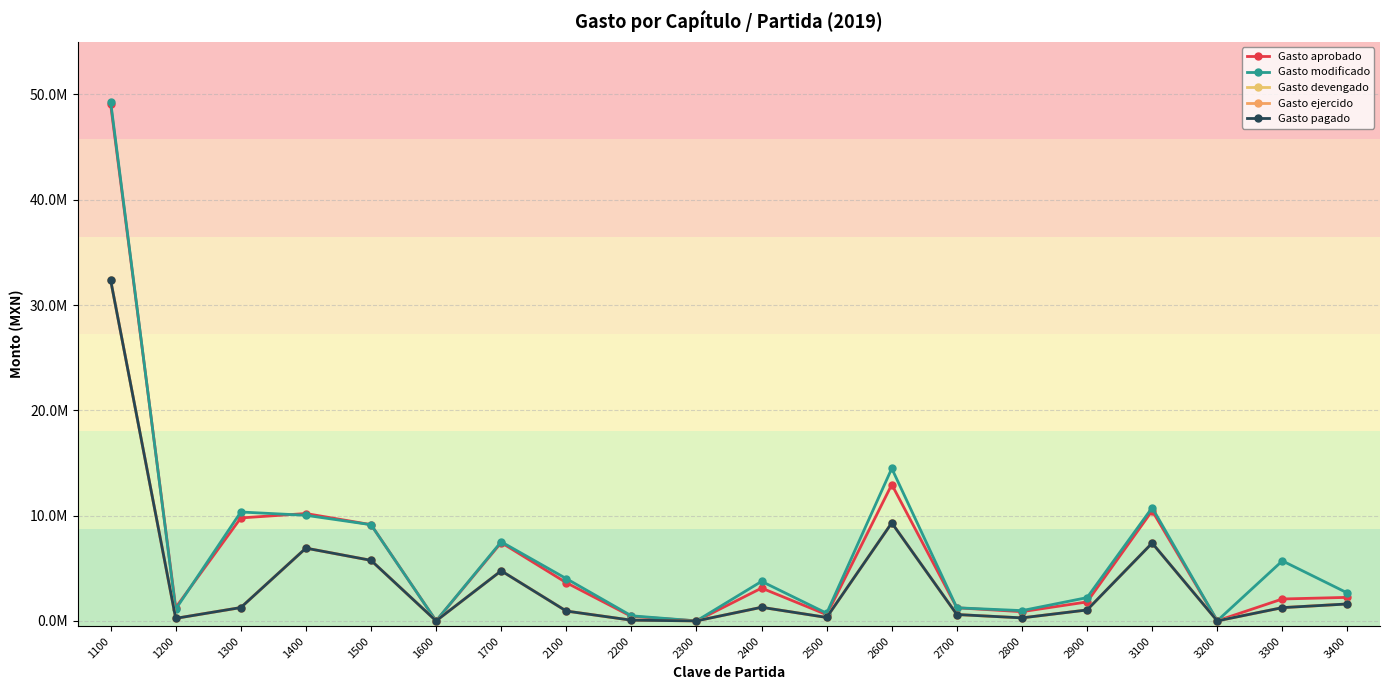

What is the difference between the maximum and minimum values in the Gasto pagado series?

32374434.0